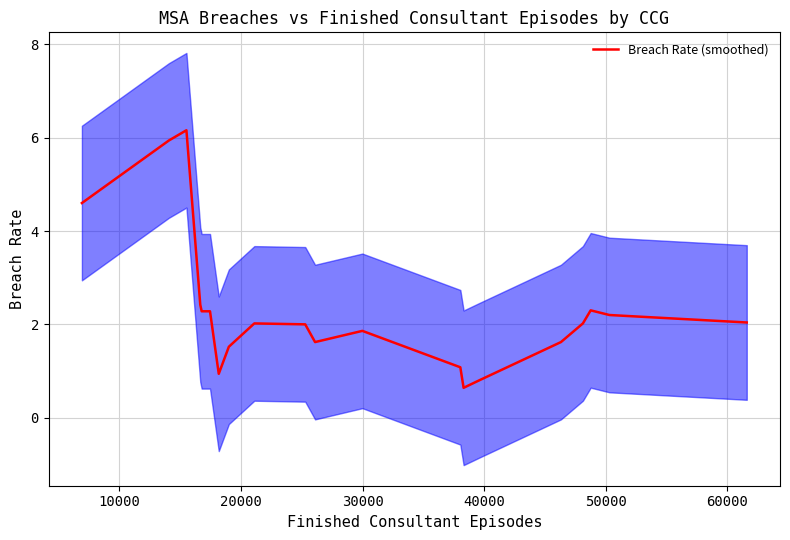

What is the lowest value of the Breach Rate (smoothed) series?

0.6